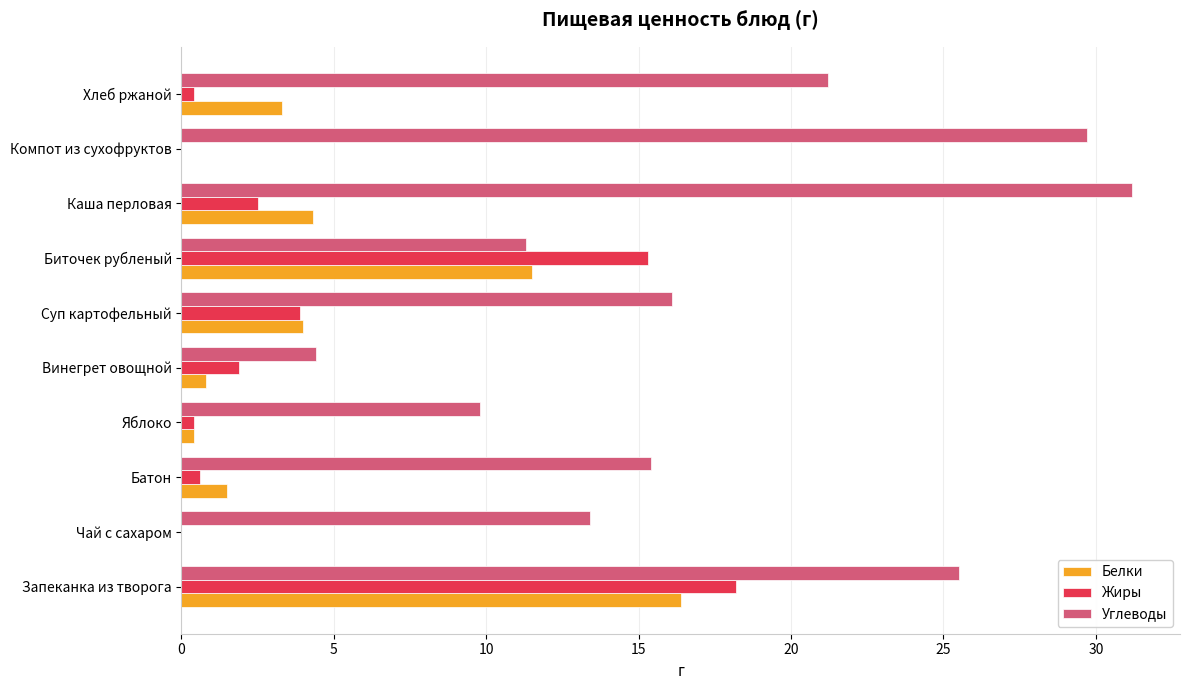

Which series has the largest total across all categories?

Углеводы